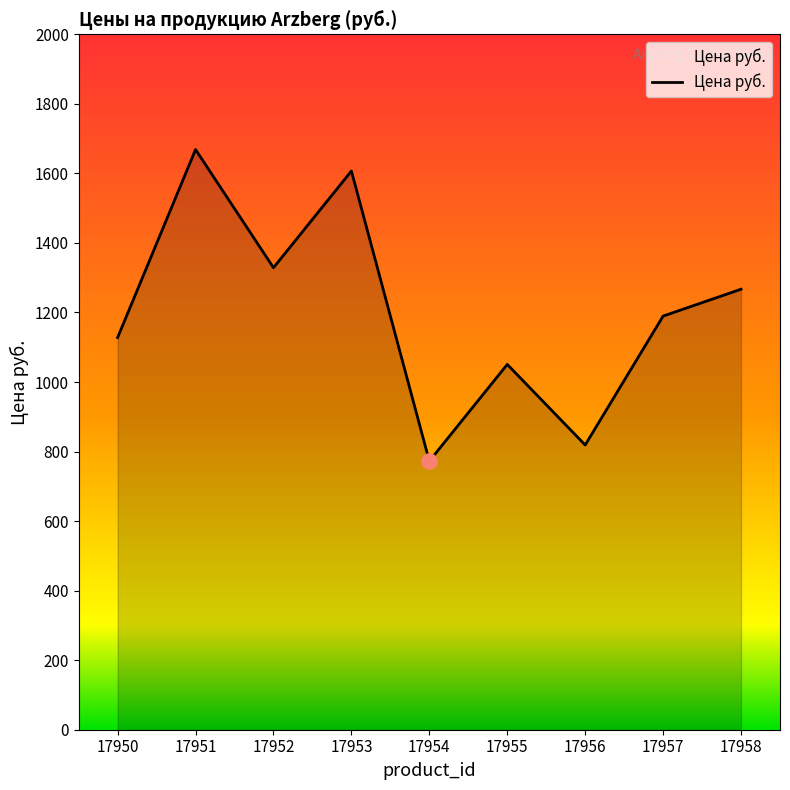

Which has a higher value, 17950 or 17954?

17950